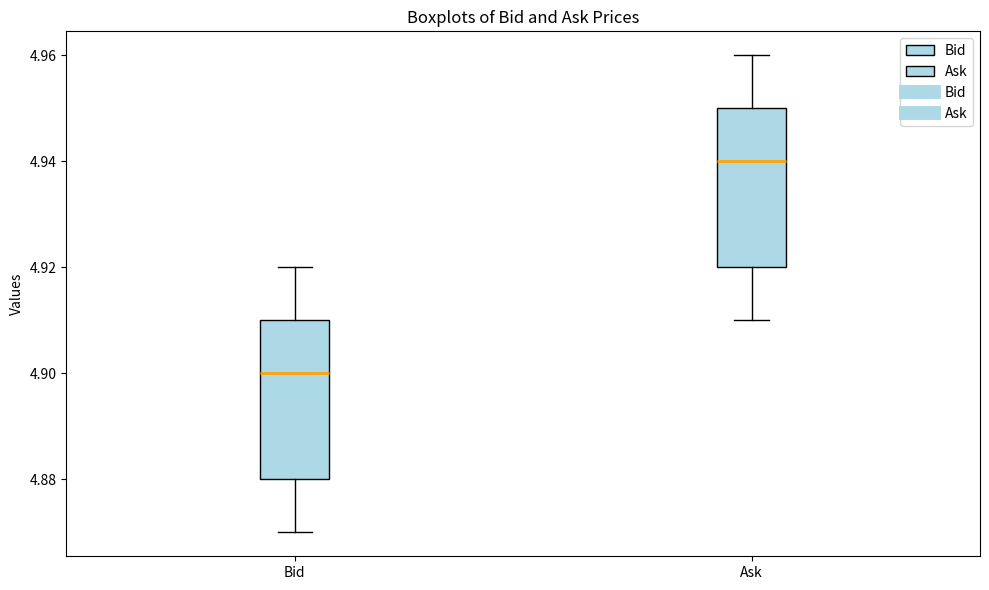

Which box has the lowest median line?

Bid